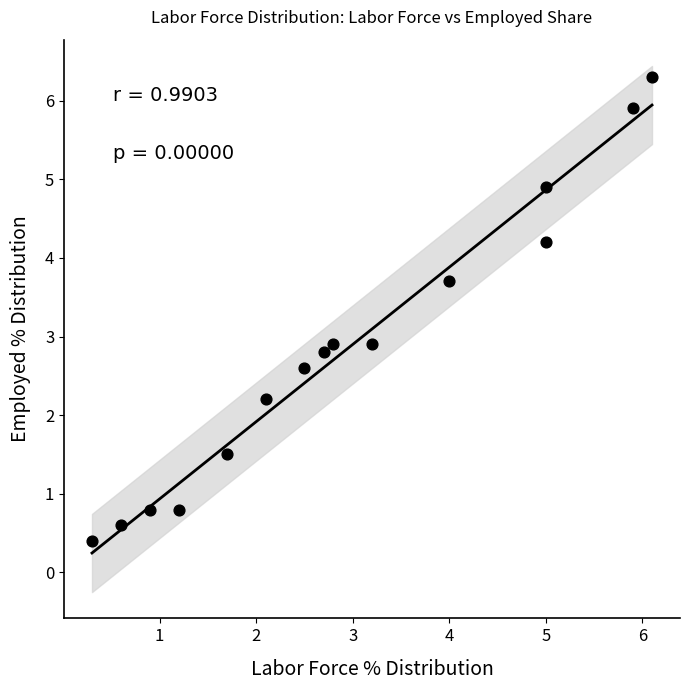

What is the range of Y values (max minus min)?

5.9